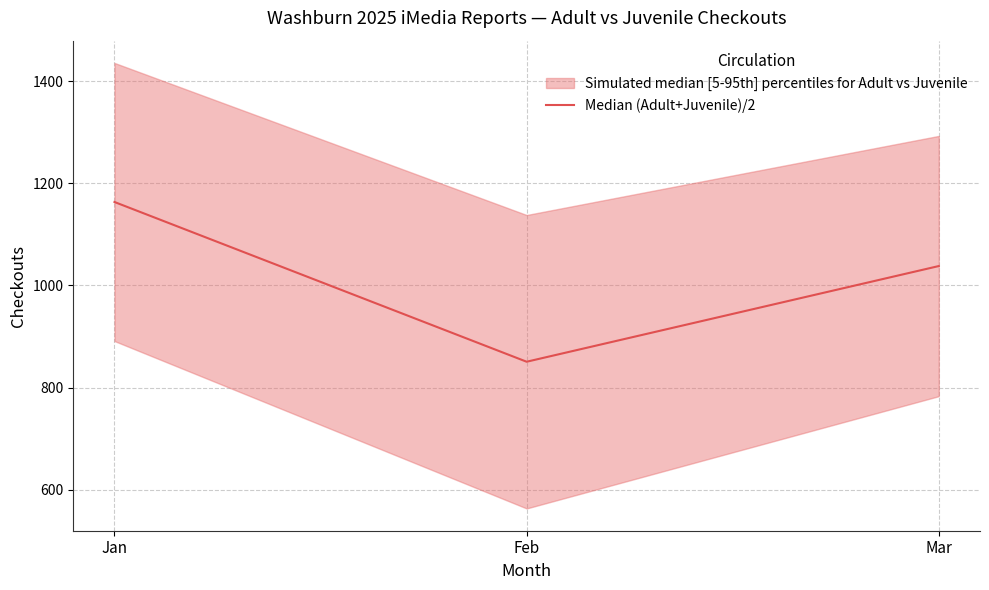

How many series are shown in this chart?

1